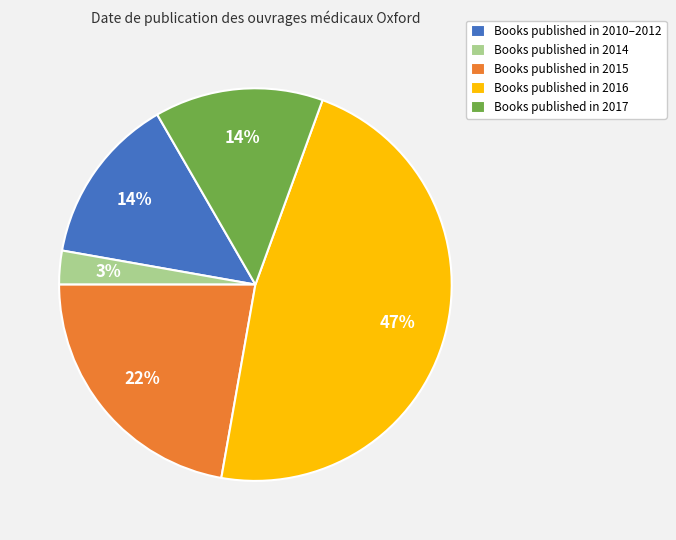

How many segments does this pie chart have?

5